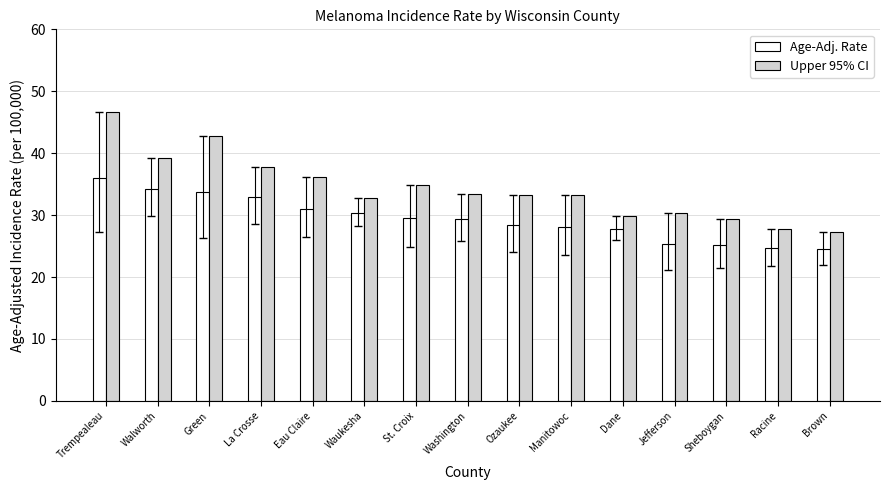

Which label corresponds to the largest value in the chart?

Trempealeau